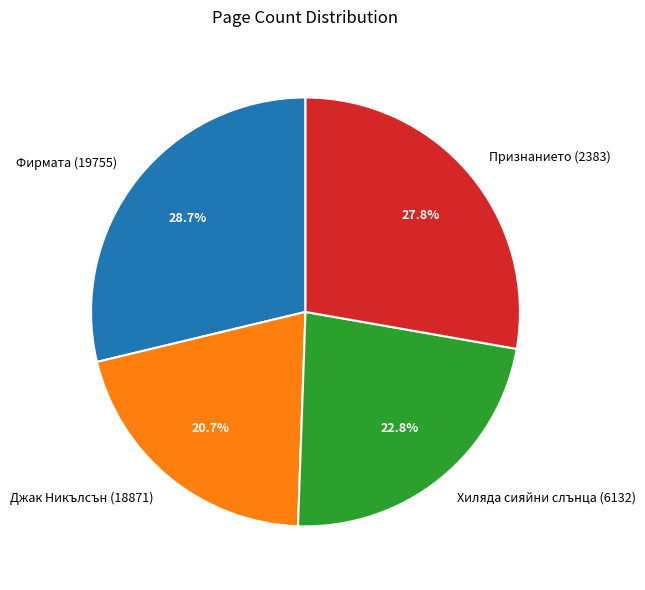

Count the number of slices in the pie.

4